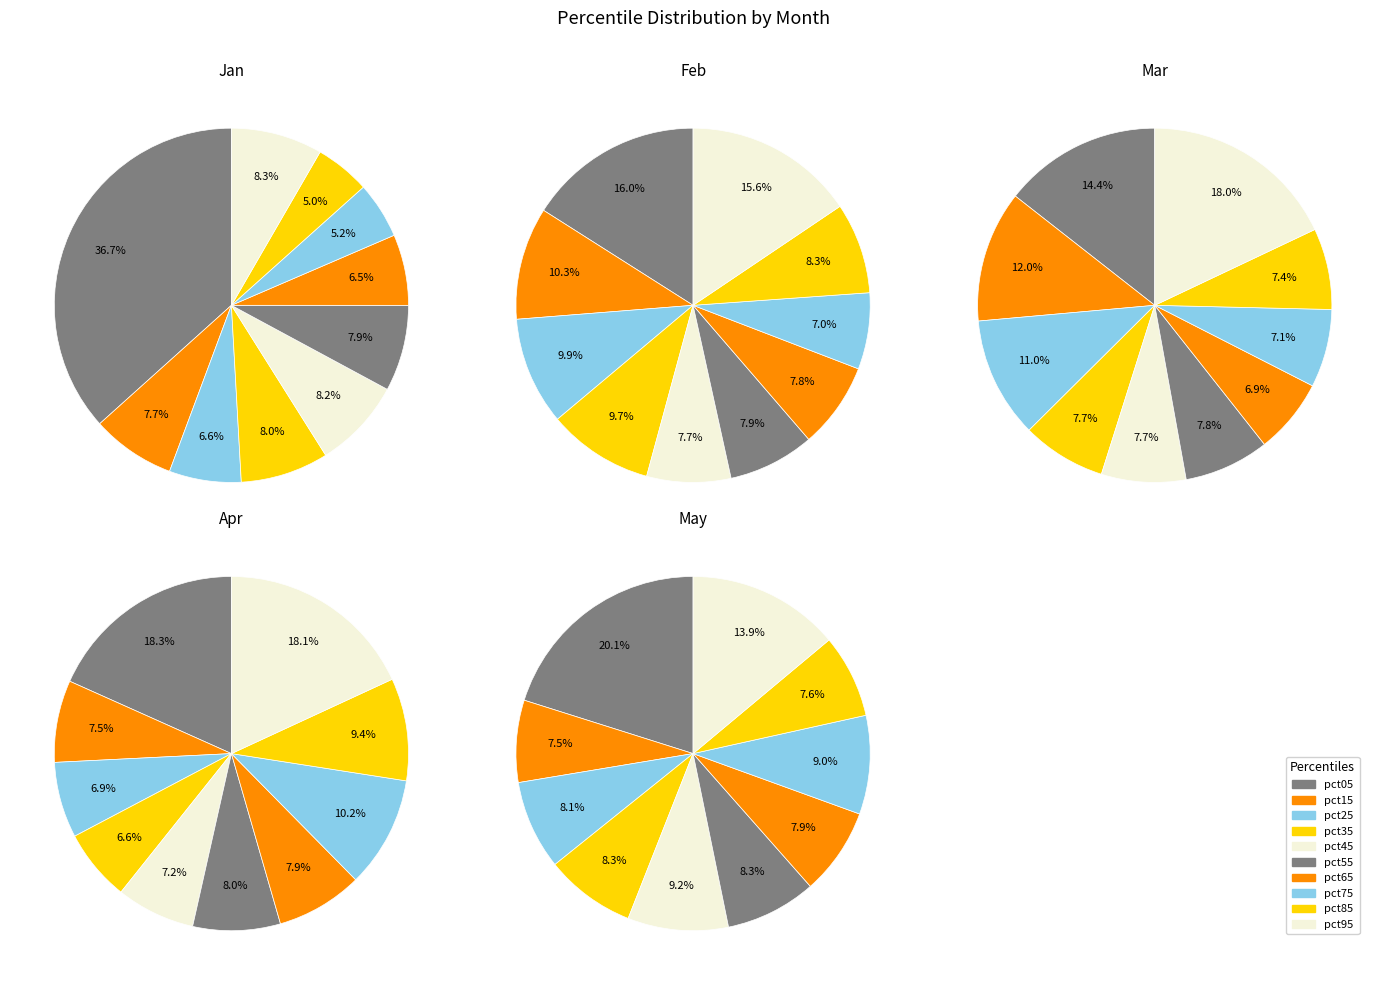

To the nearest percent, what is the combined percentage of pct85 and pct45?

13%